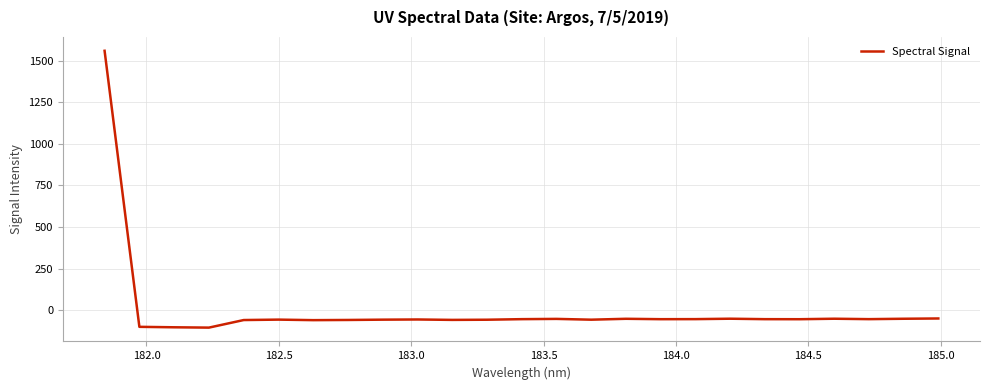

What is the greatest value displayed?

1560.0